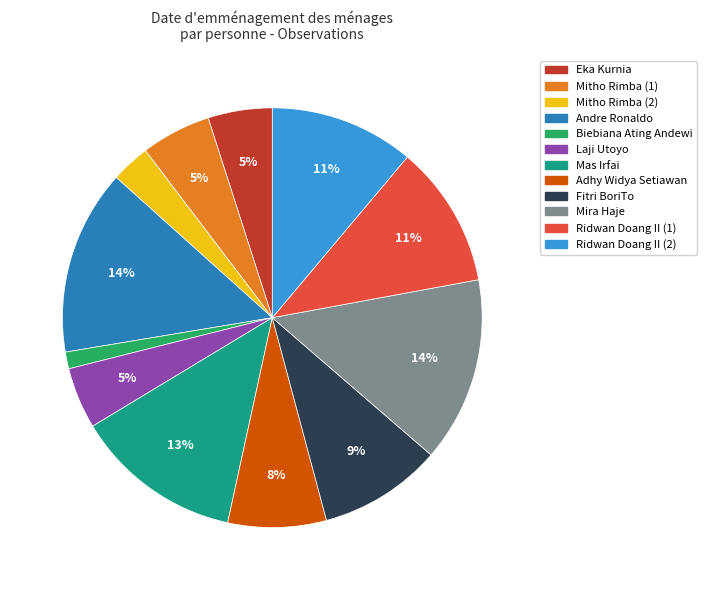

How many slices are in this pie chart?

12